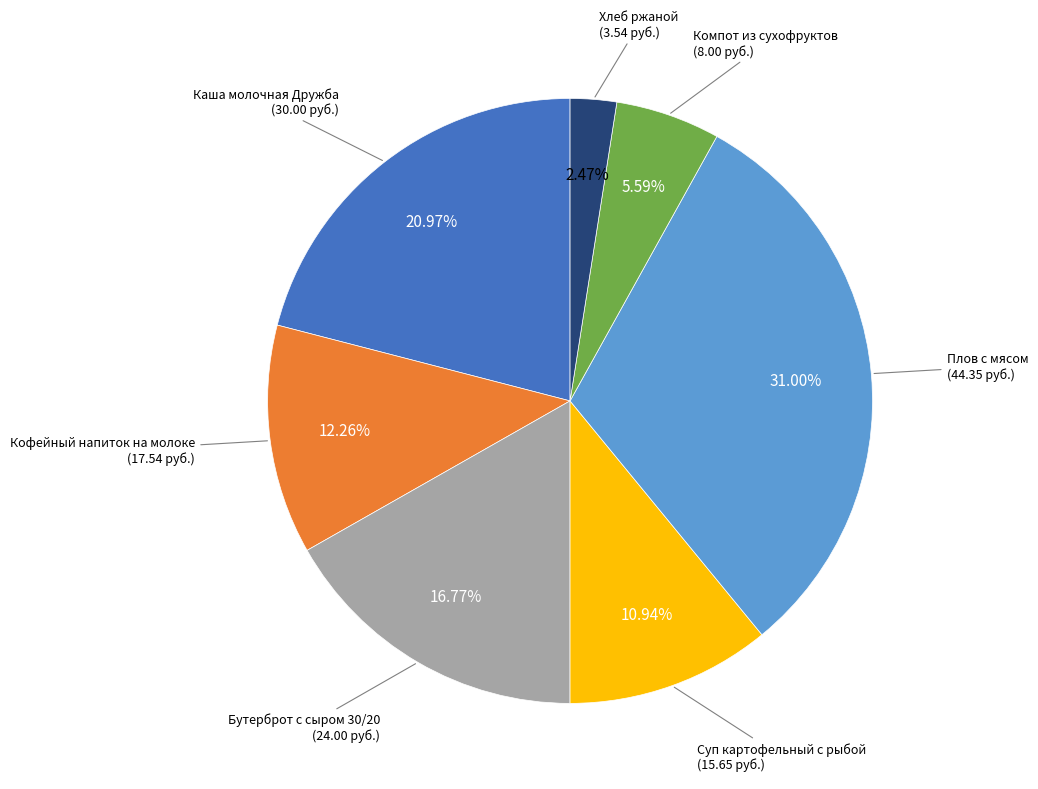

Does any single category account for the majority?

No